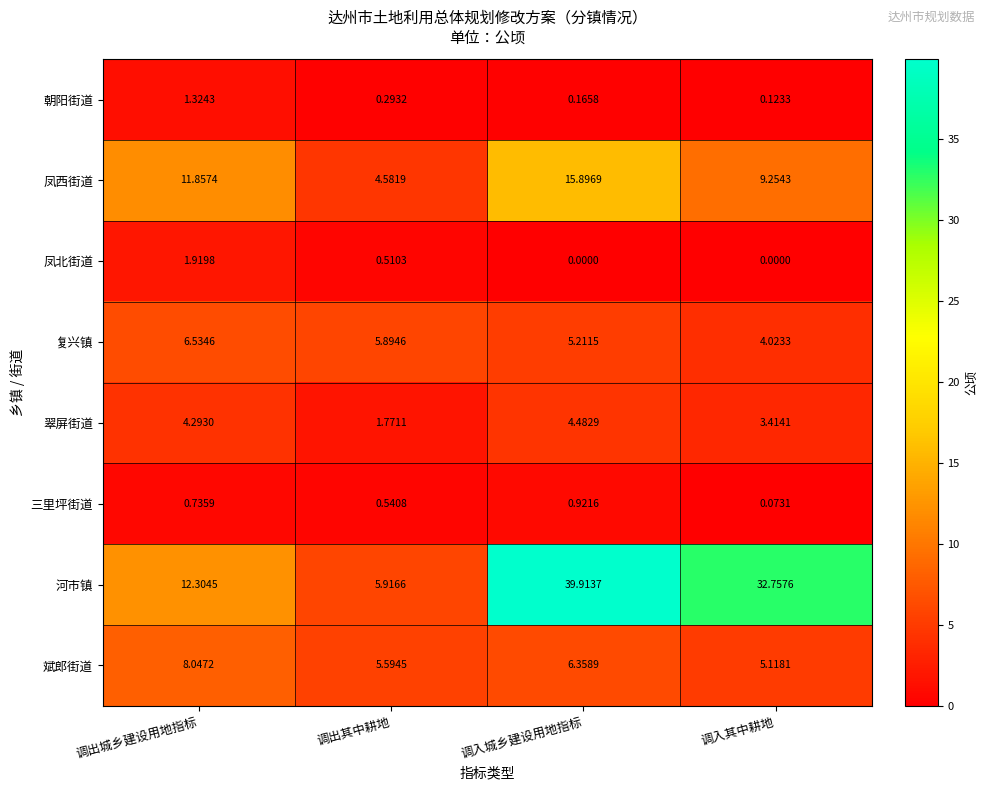

At which category does the chart reach its peak across all series?

调入城乡建设用地指标